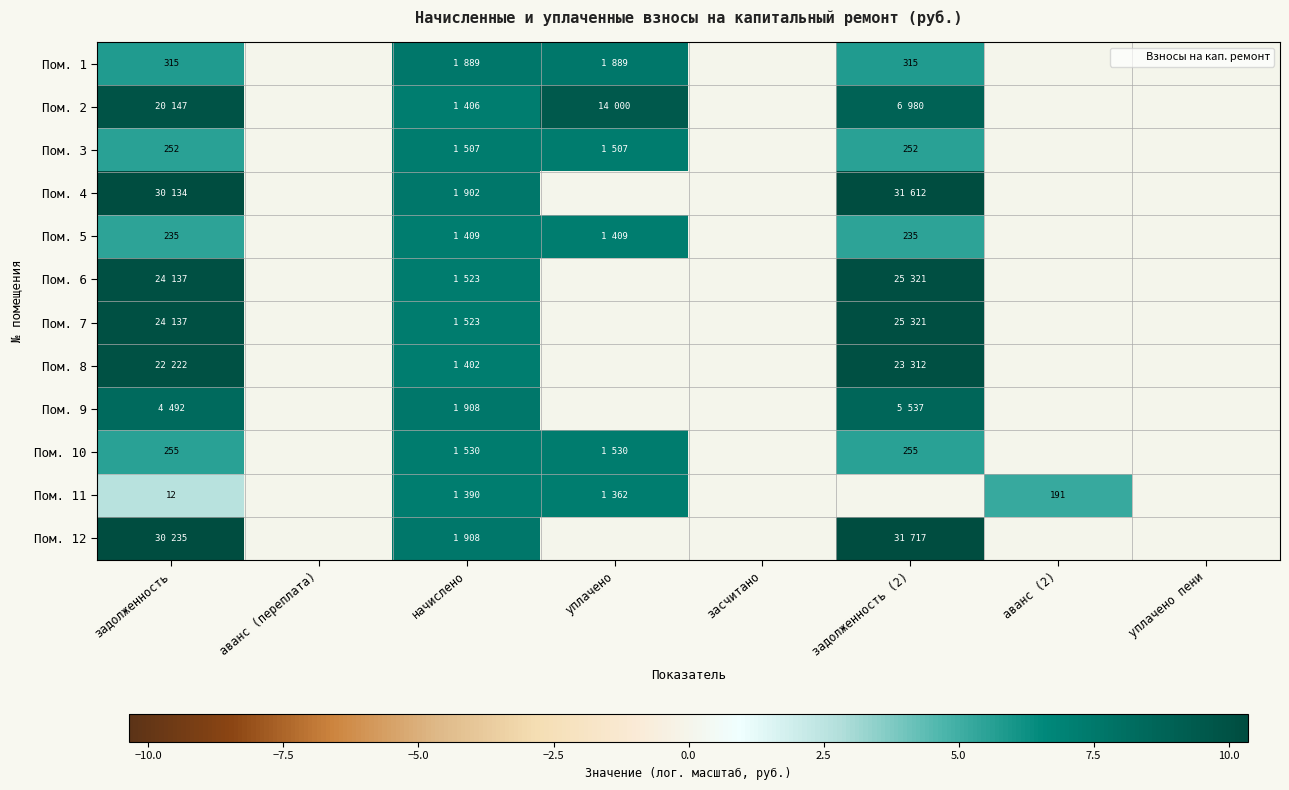

True or false: Пом. 5 has a value of 0.0 at засчитано.

True